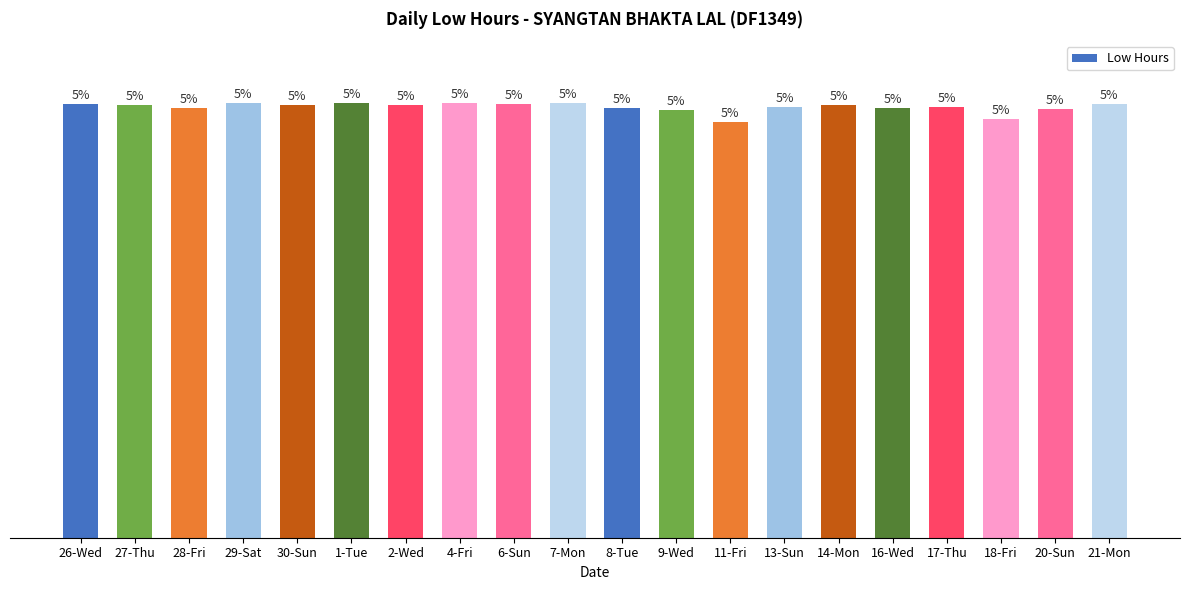

Reading left to right, what are all the values shown in this chart?

26-Wed=12.2	27-Thu=12.2	28-Fri=12.1	29-Sat=12.3	30-Sun=12.2	1-Tue=12.2	2-Wed=12.2	4-Fri=12.3	6-Sun=12.2	7-Mon=12.3	8-Tue=12.1	9-Wed=12.1	11-Fri=11.7	13-Sun=12.2	14-Mon=12.2	16-Wed=12.1	17-Thu=12.2	18-Fri=11.8	20-Sun=12.1	21-Mon=12.2